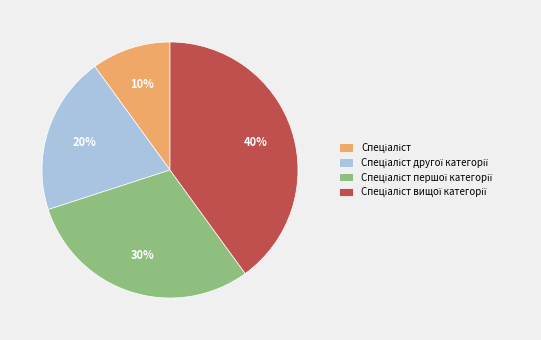

Does any single category account for the majority?

No